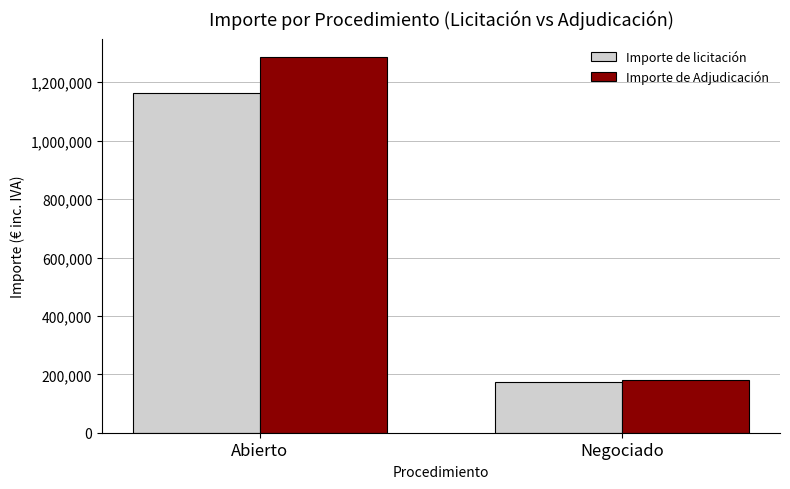

Rank the series by their average value, from highest to lowest.

Importe de Adjudicación, Importe de licitación